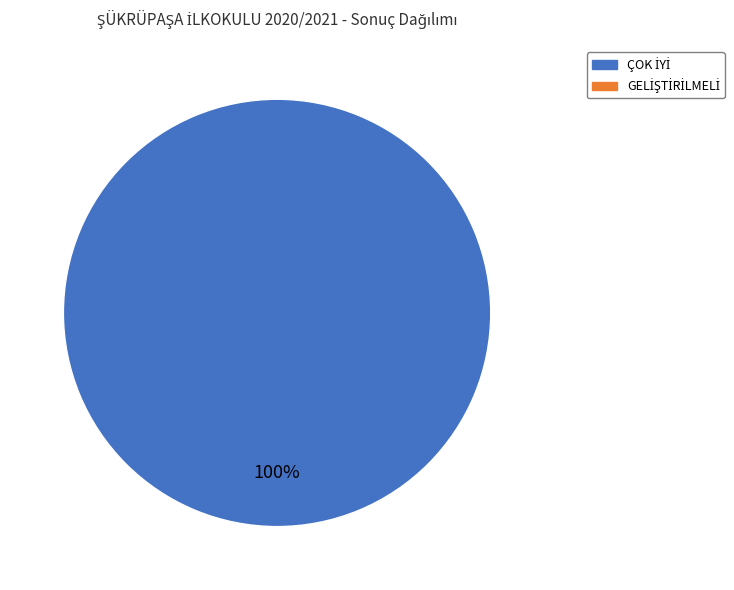

Does any single category account for the majority?

Yes